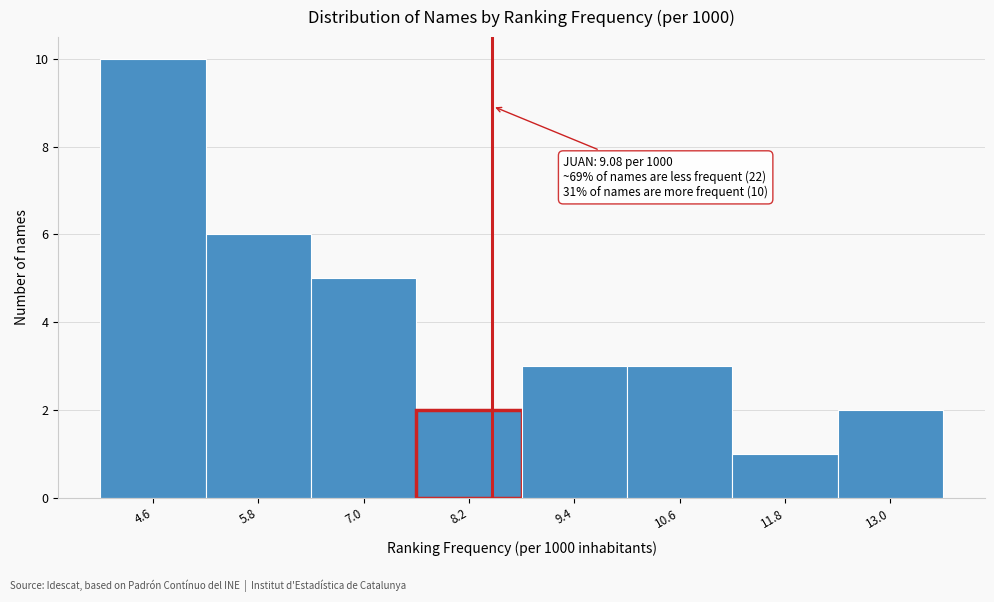

Reading left to right, extract all data points from this chart.

10	6	5	2	3	3	1	2